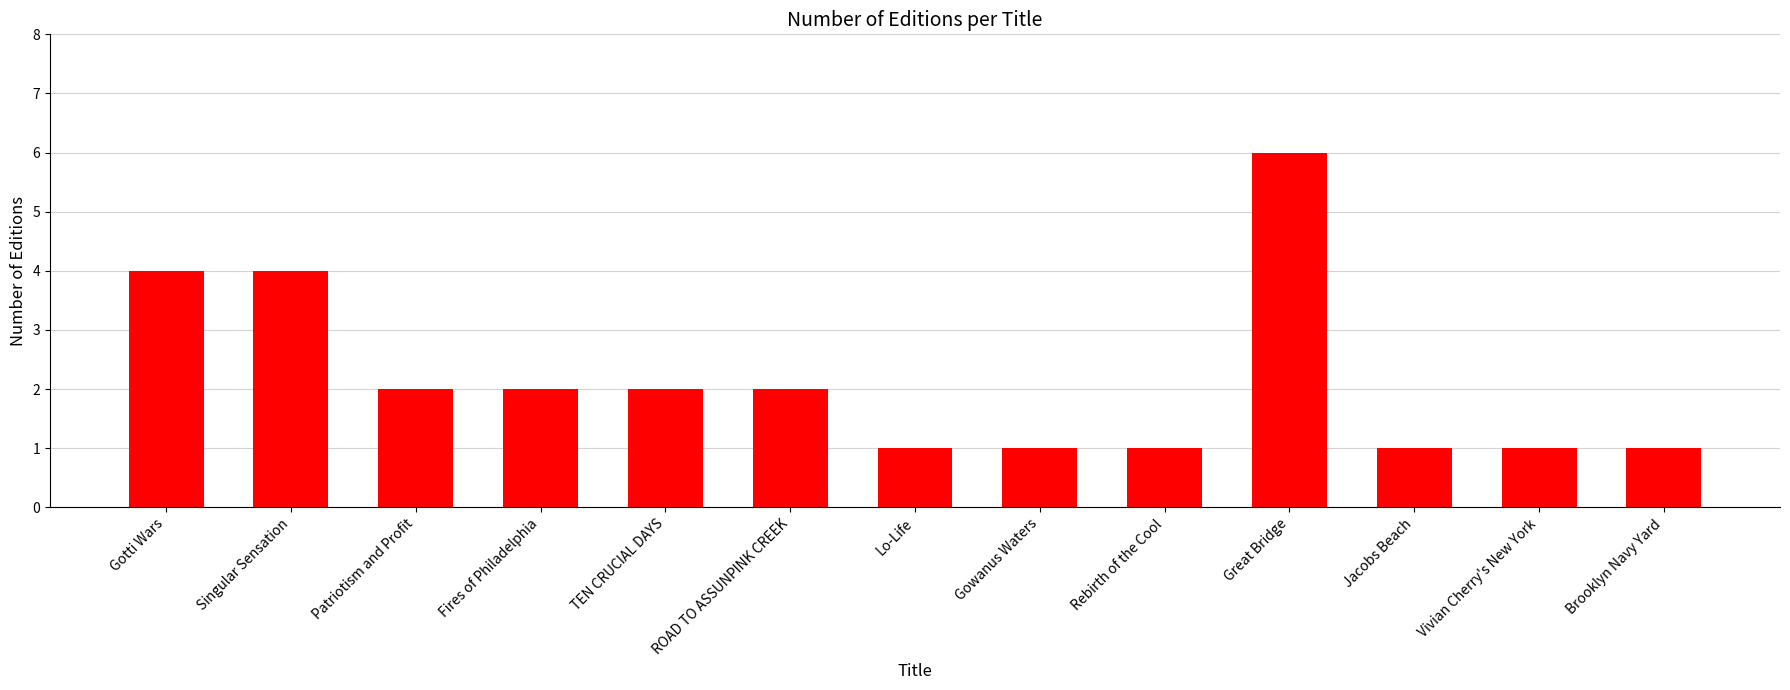

What is the difference between the second highest and second lowest values?

3